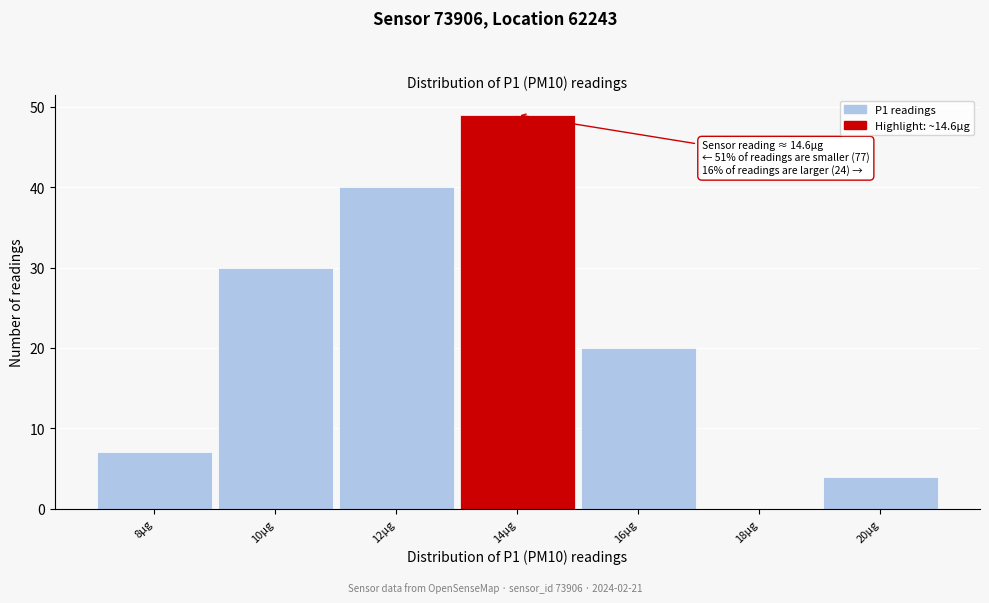

Reading left to right, what are all the values shown in this chart?

8µg=7	10µg=30	12µg=40	14µg=49	16µg=20	18µg=0	20µg=4